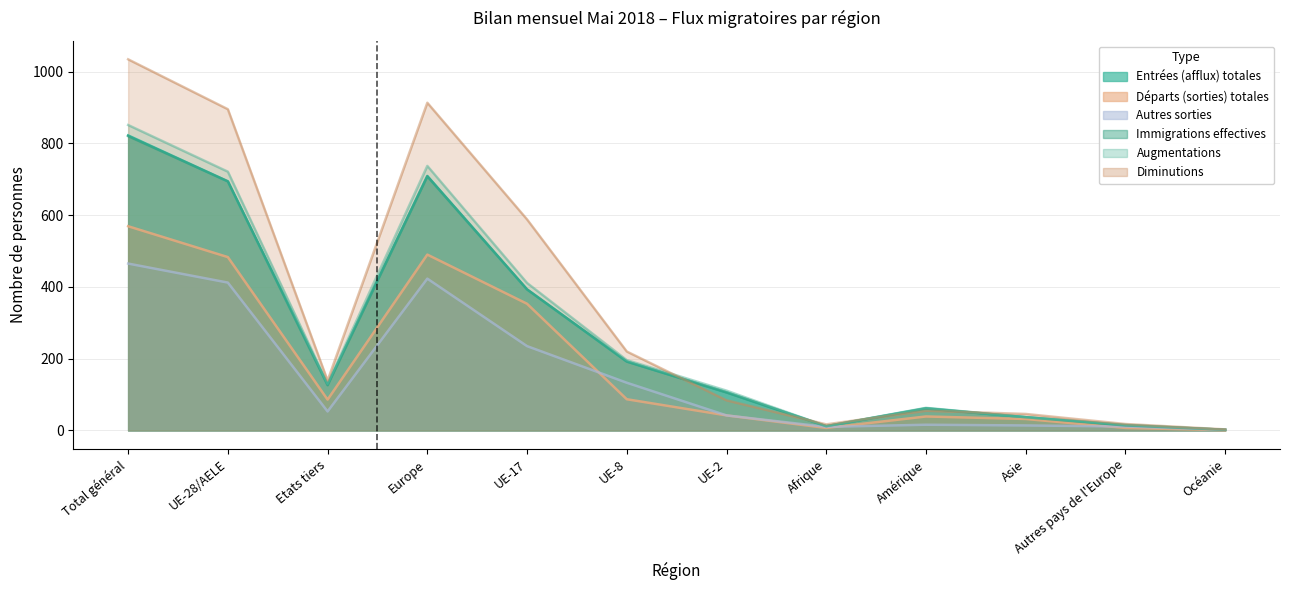

At which label does Entrées (afflux) totales first exceed 128?

Total général